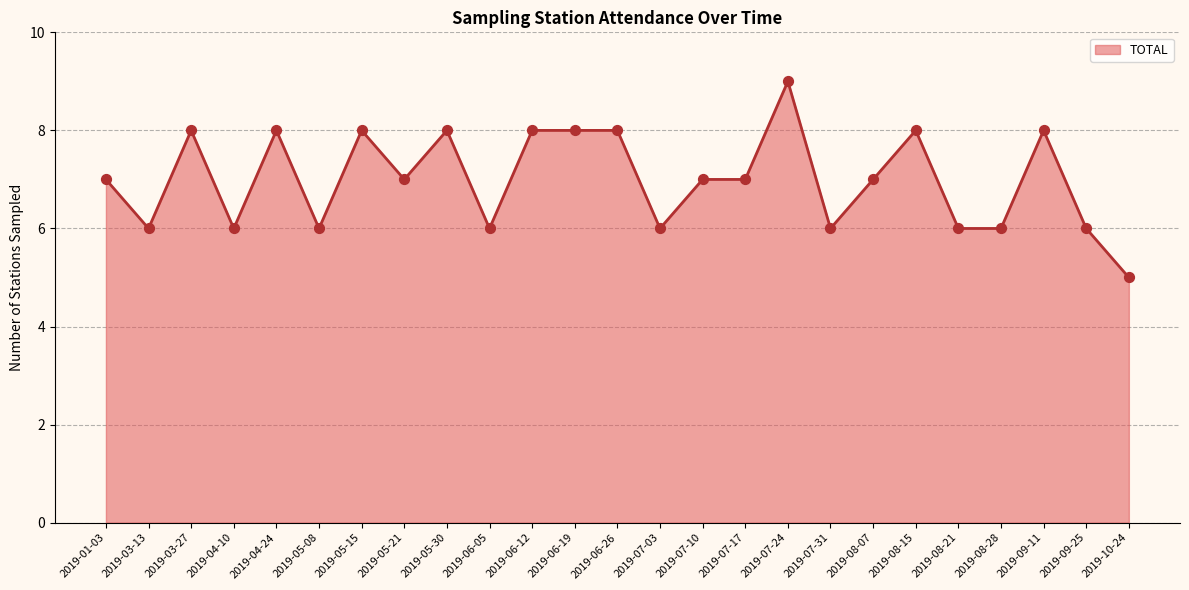

Which has a higher value, 2019-08-07 or 2019-06-12?

2019-06-12